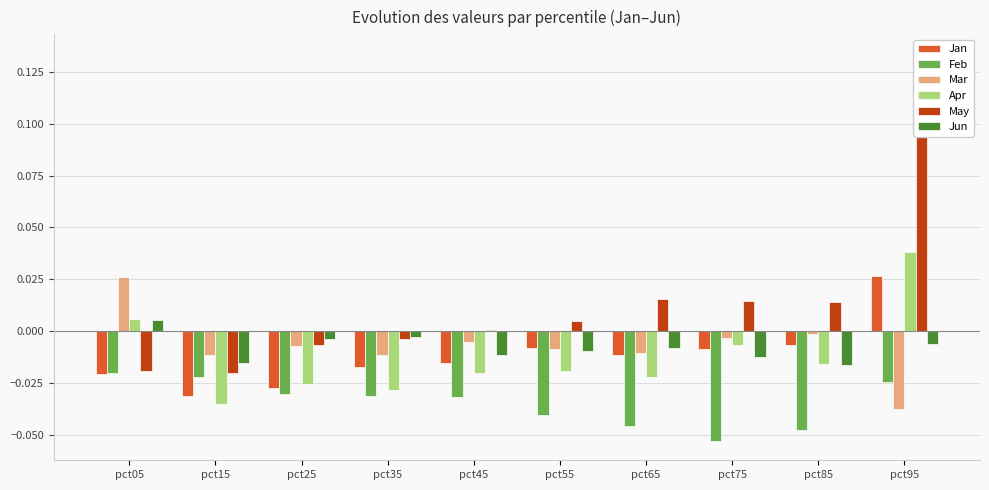

Which category has the highest value in the Mar series?

pct05